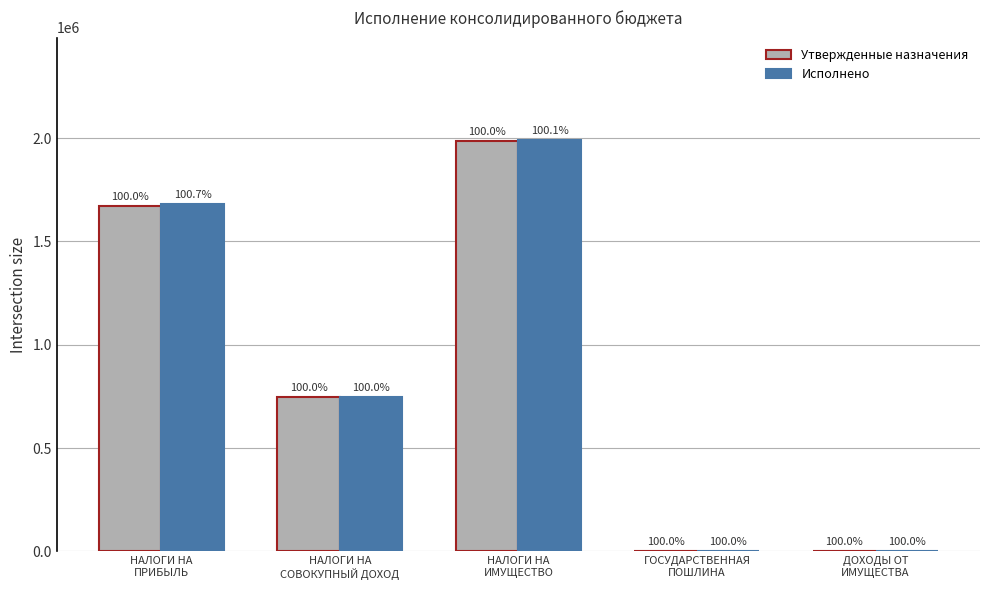

Which has a higher value, НАЛОГИ НА
СОВОКУПНЫЙ ДОХОД or ДОХОДЫ ОТ
ИМУЩЕСТВА?

НАЛОГИ НА
СОВОКУПНЫЙ ДОХОД